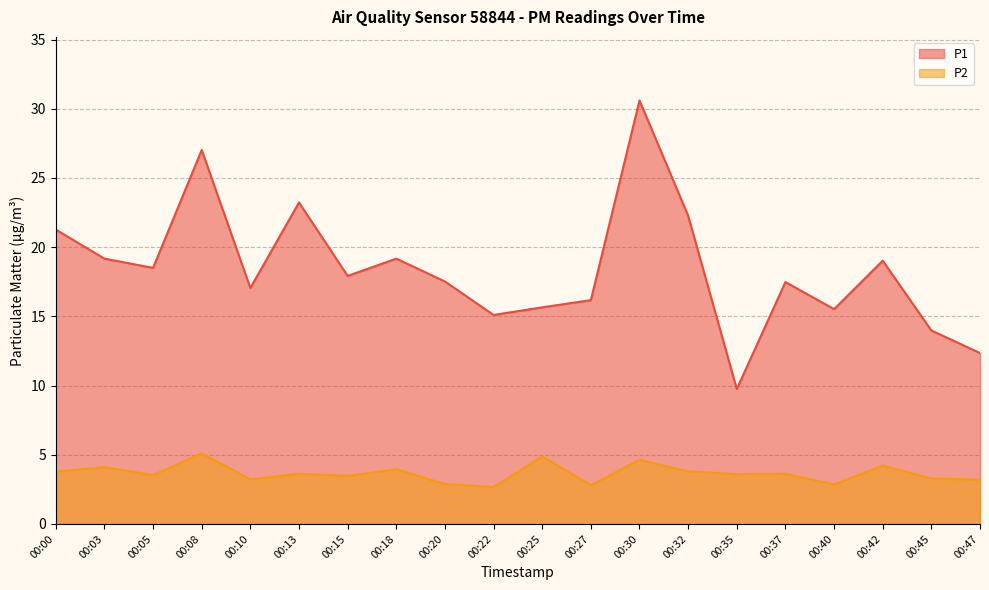

Rank the series by their maximum value, from lowest to highest.

P2, P1